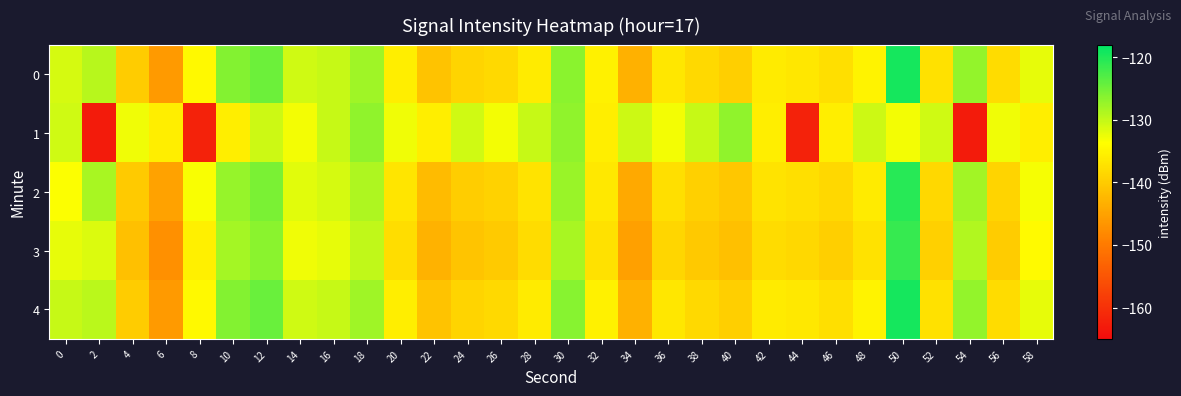

Rank the series at 30 from lowest to highest value.

3, 2, 1, 0, 4